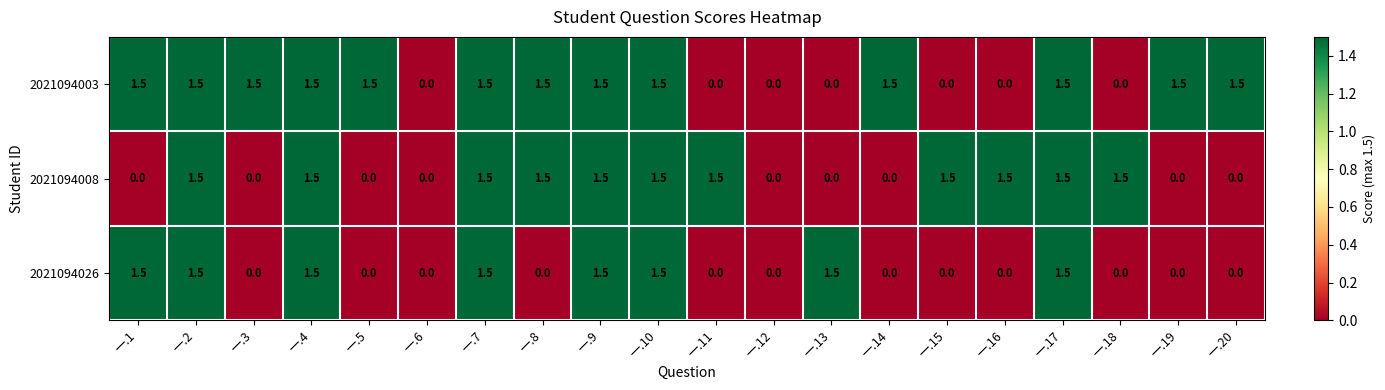

Which series has the largest total across all categories?

2021094003